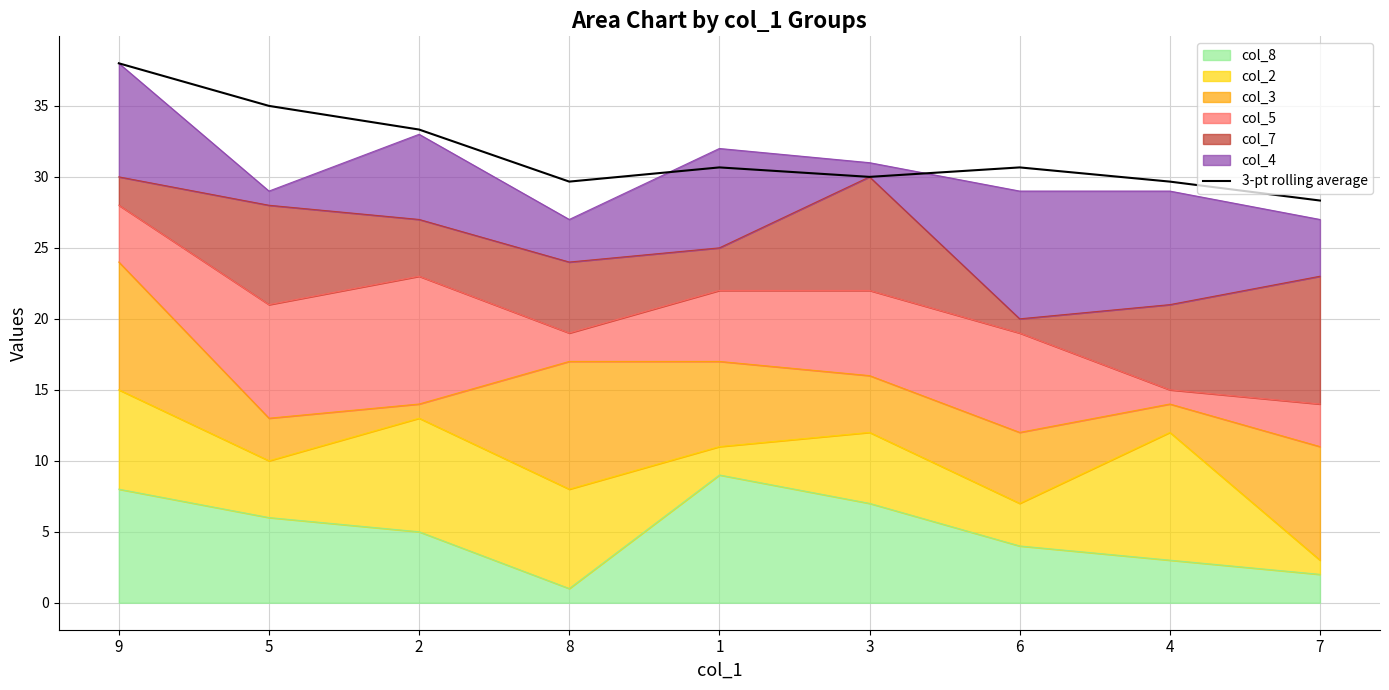

What is the average value?

31.7